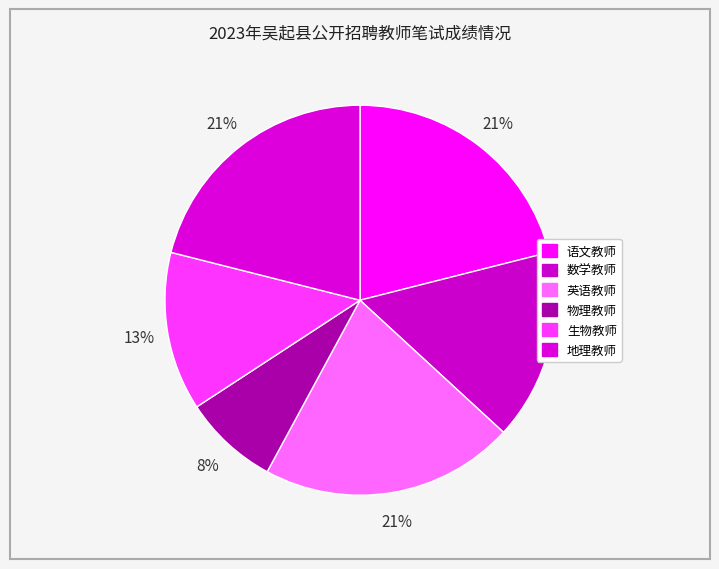

True or false: 地理教师 accounts for 21% of the total.

True